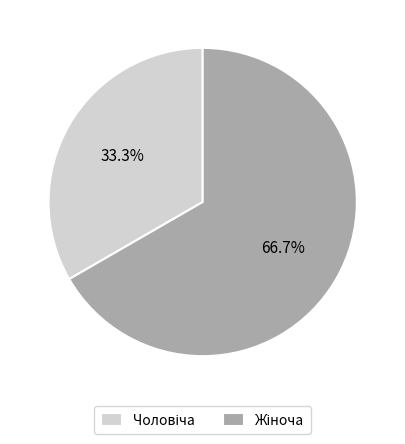

Is there a majority slice in this chart?

Yes